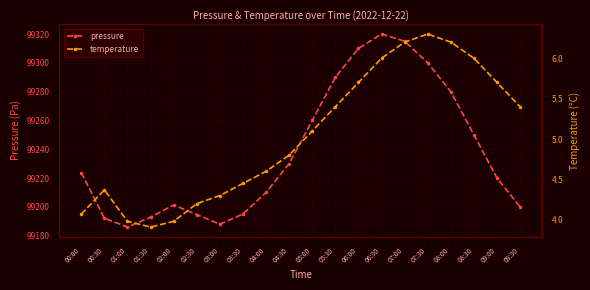

At which label does temperature reach its minimum?

01:30